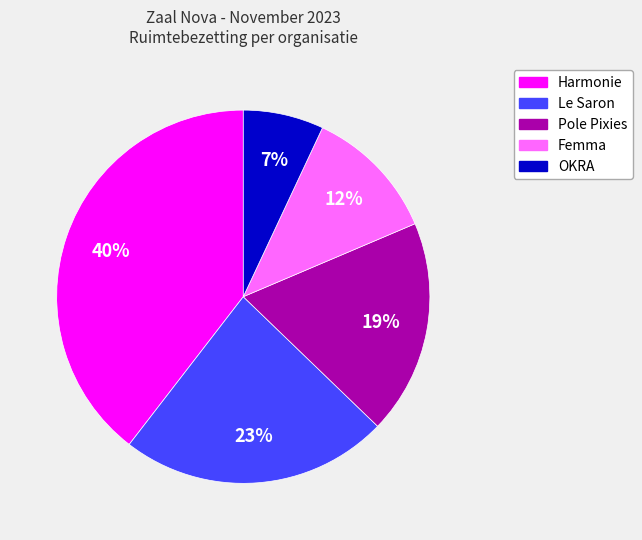

Is it true that Pole Pixies is 19% of the pie?

True